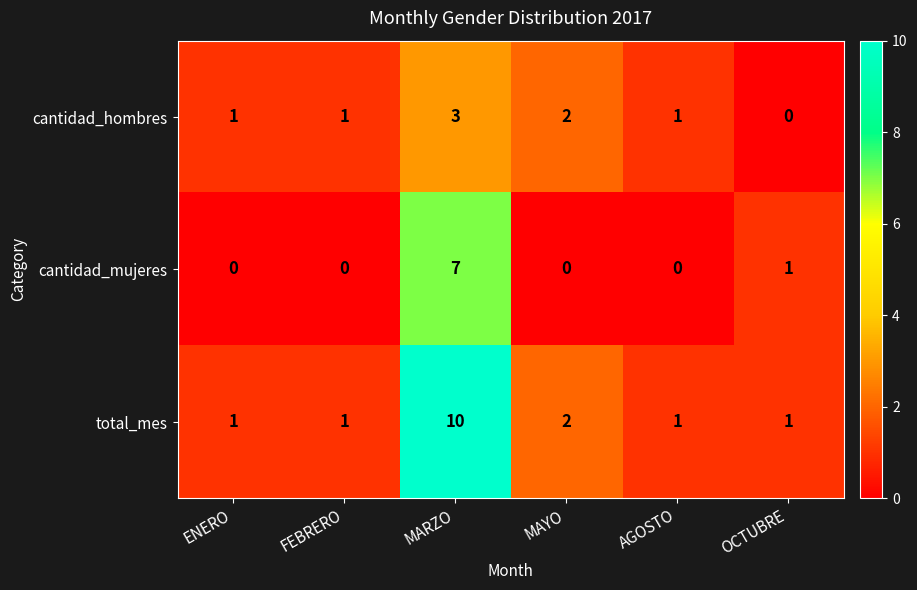

List the series in order of their peak value, lowest first.

cantidad_hombres, cantidad_mujeres, total_mes